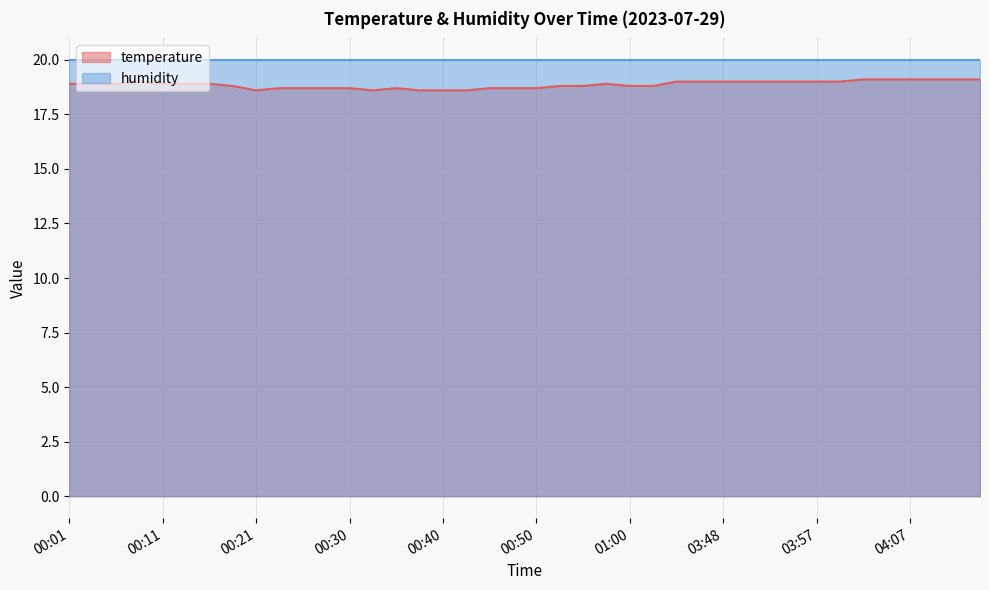

What position from the right is 04:14?

1